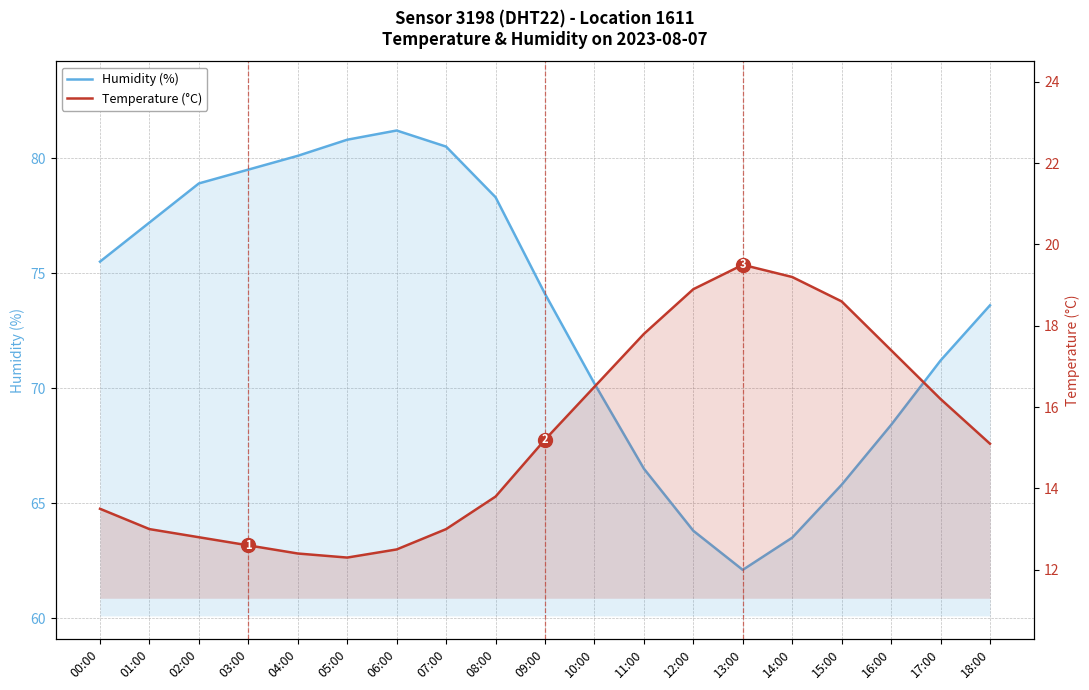

What is the smallest value displayed?

12.3